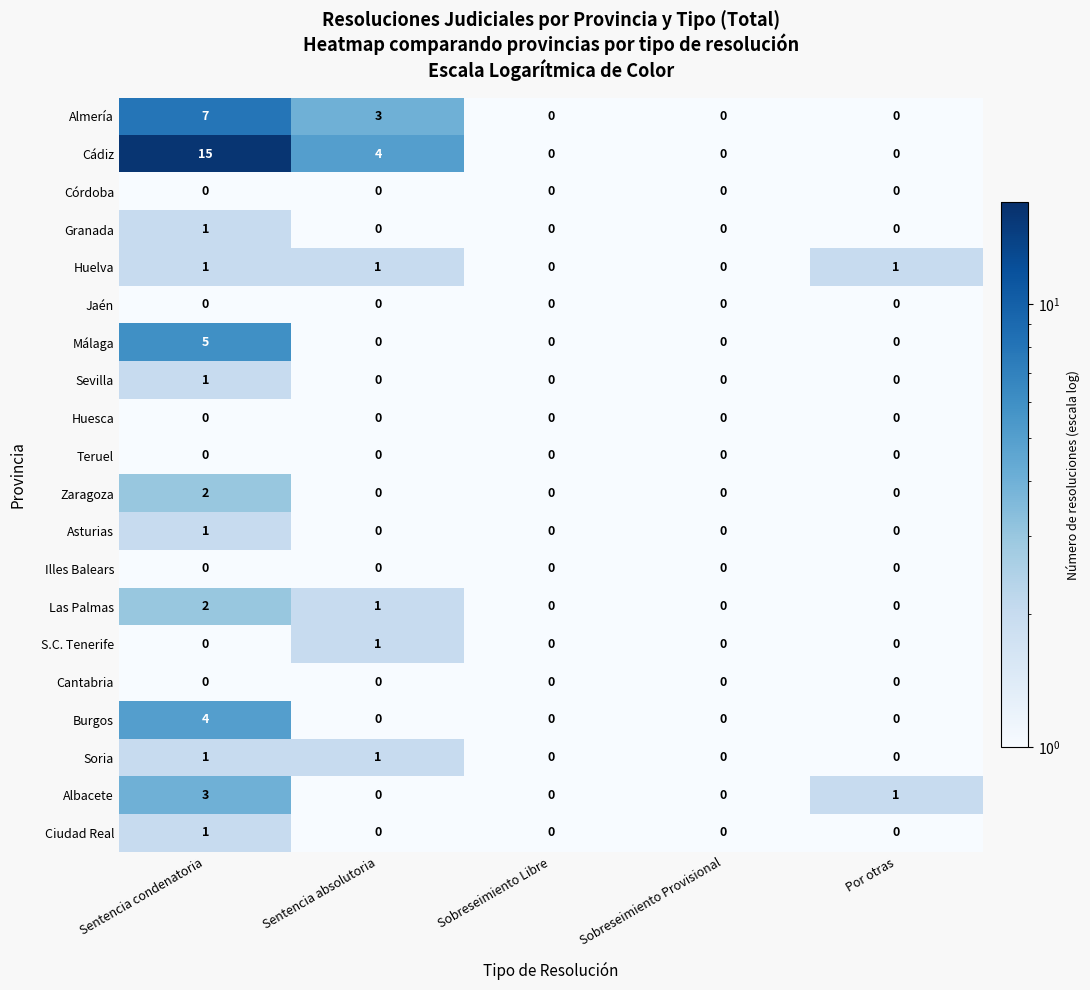

What is the sum of the Cádiz values at Sobreseimiento Provisional and Sentencia absolutoria?

4